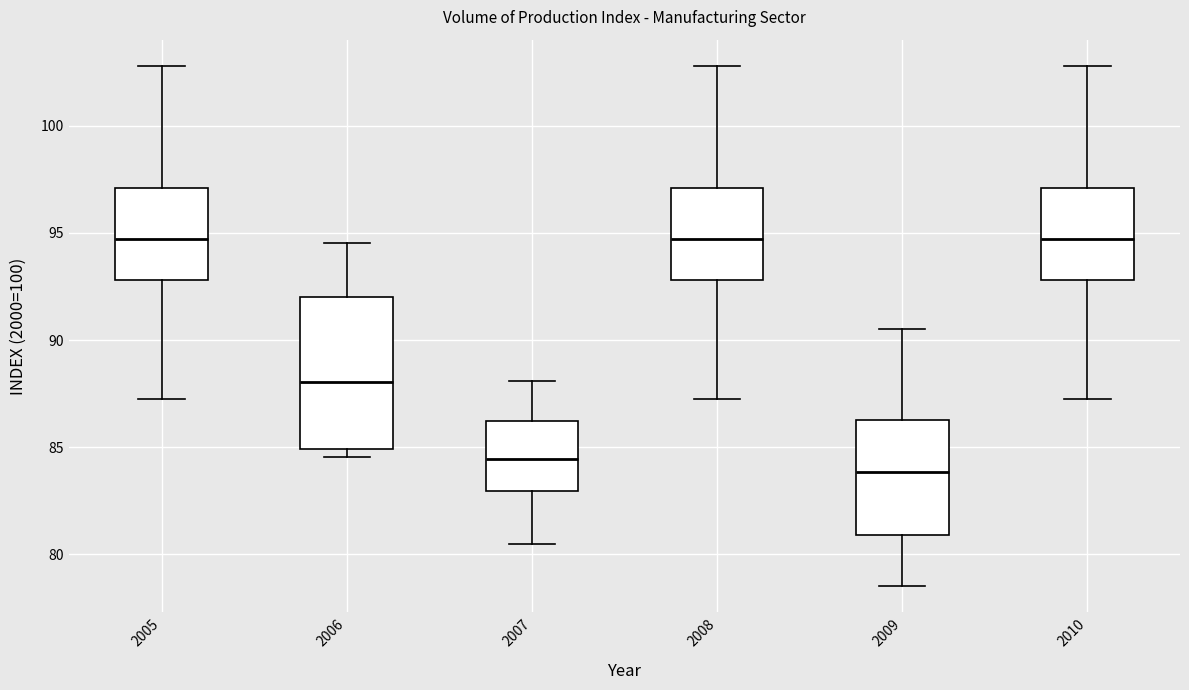

Which box is the tallest, from its lower edge to its upper edge?

2006